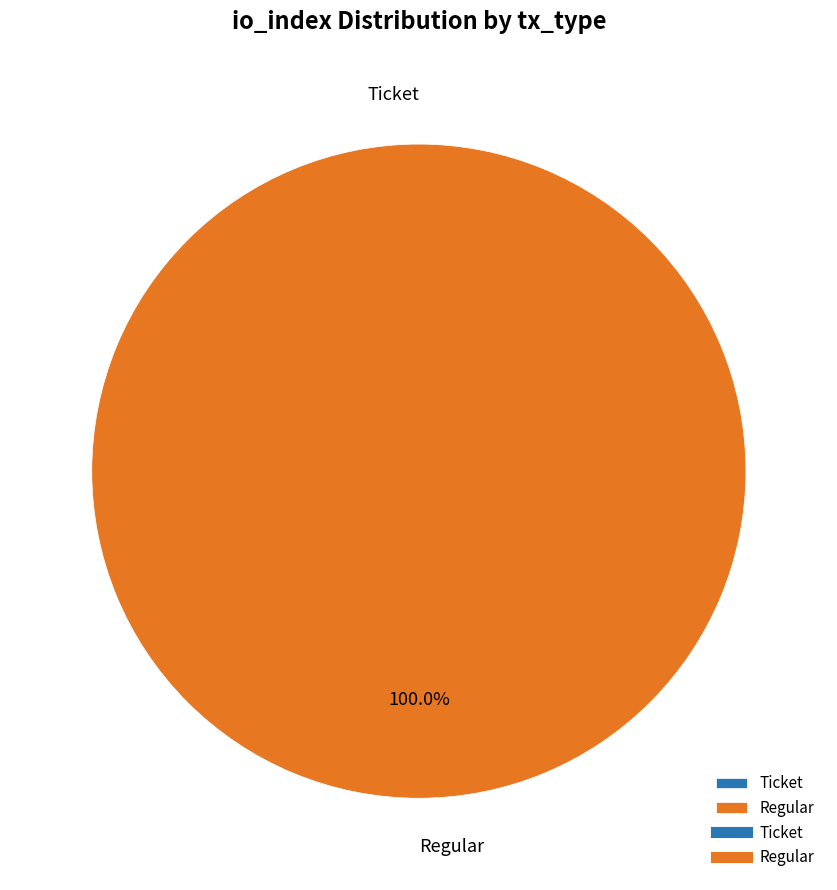

Do Regular and Ticket together represent more than half of the pie?

Yes